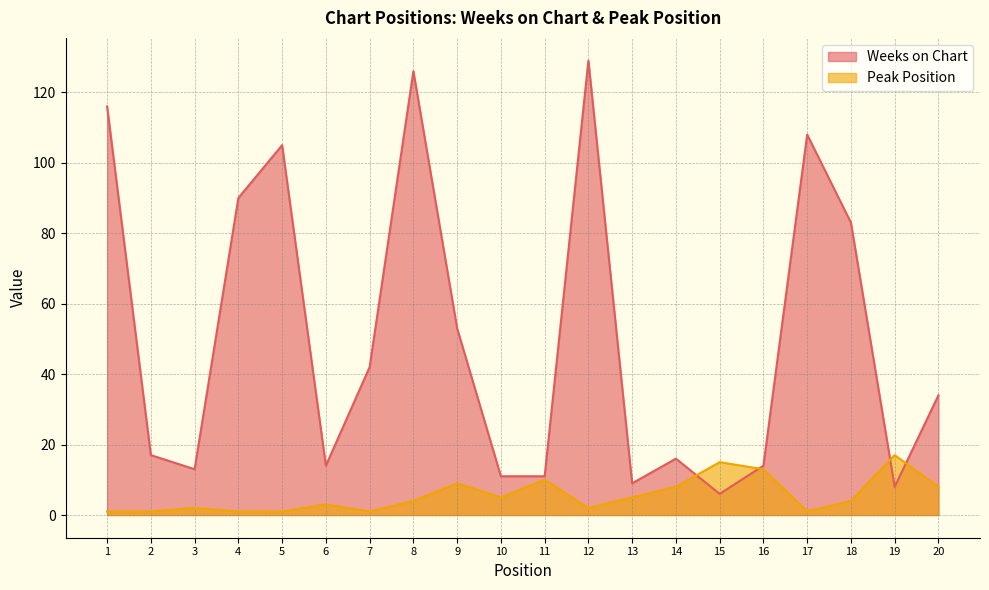

Does the chart display data point markers on the line(s)?

No